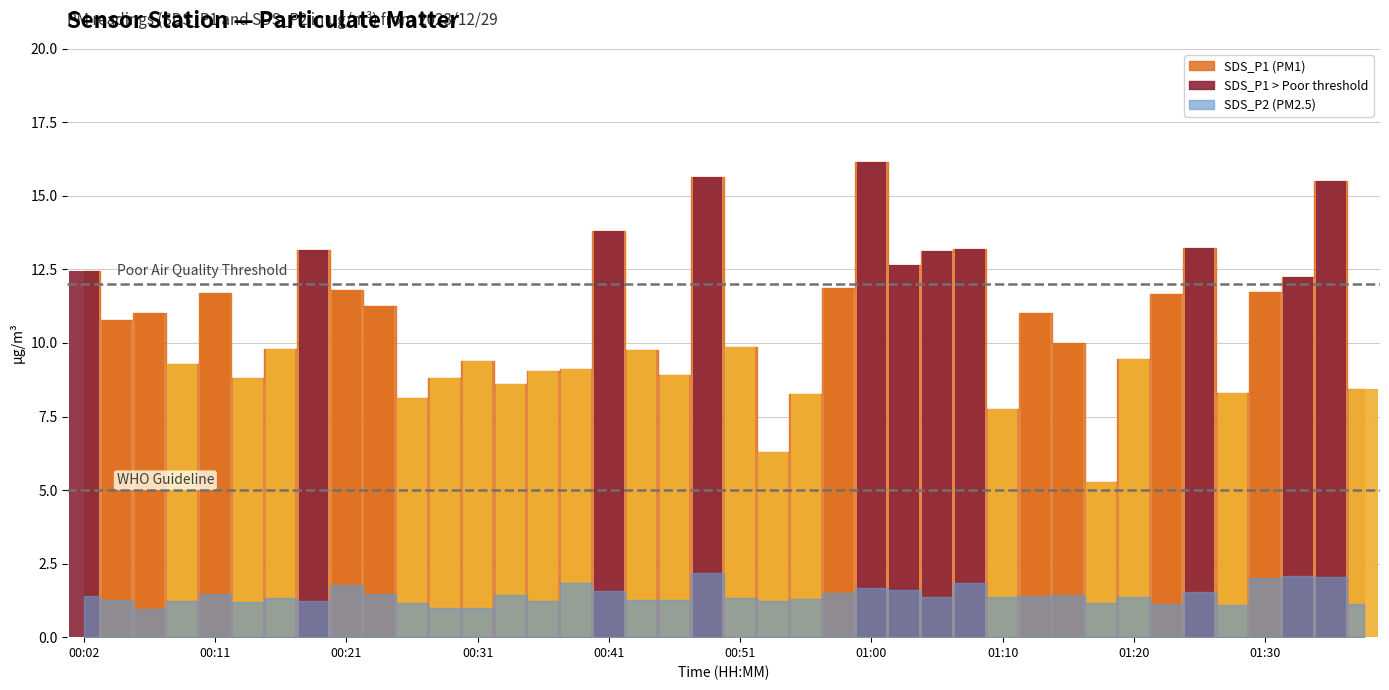

At which category is the sum across all series the highest?

01:00